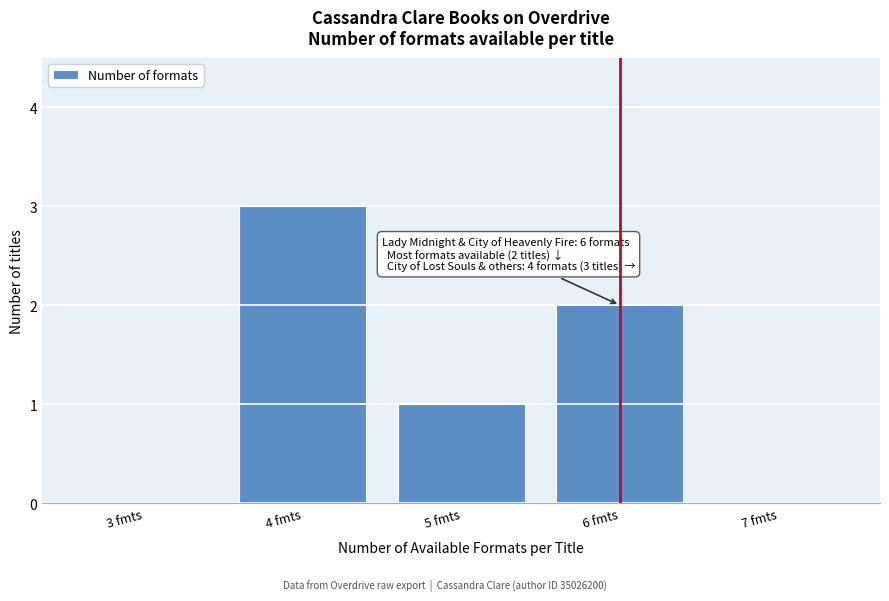

Reading left to right, what are all the values shown in this chart?

3 fmts=0	4 fmts=3	5 fmts=1	6 fmts=2	7 fmts=0